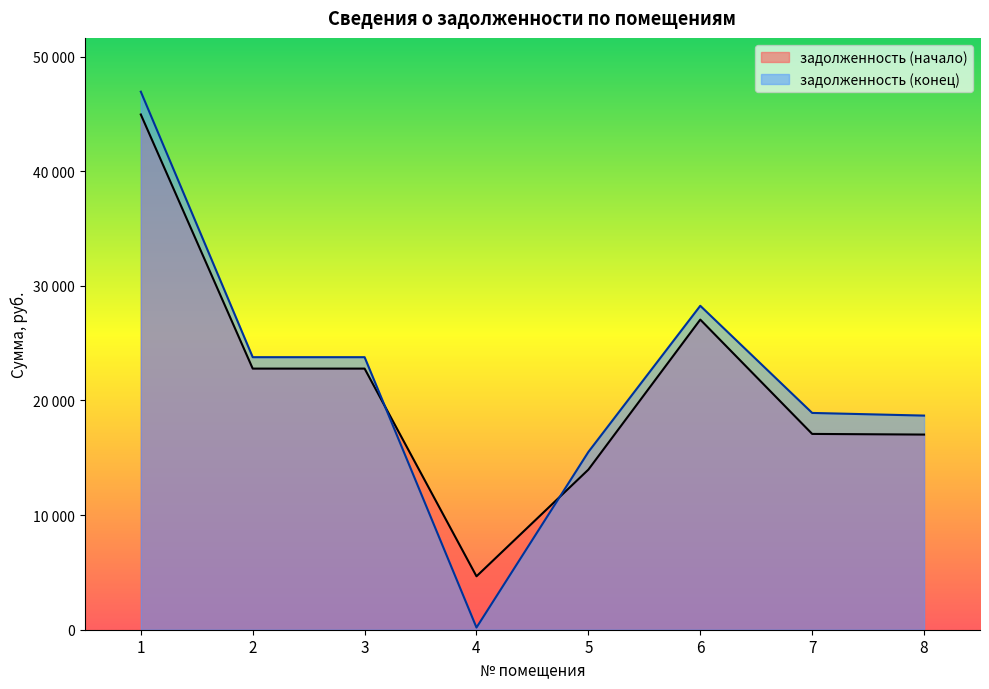

True or false: задолженность (начало) has more than 1 points higher than both neighbors.

False